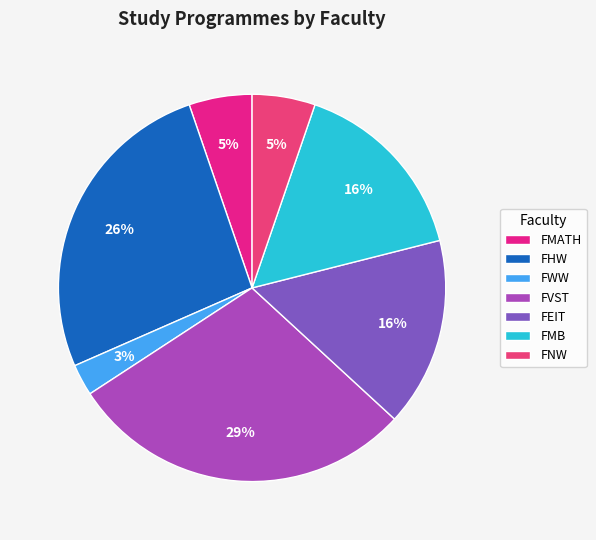

Count the number of slices in the pie.

7